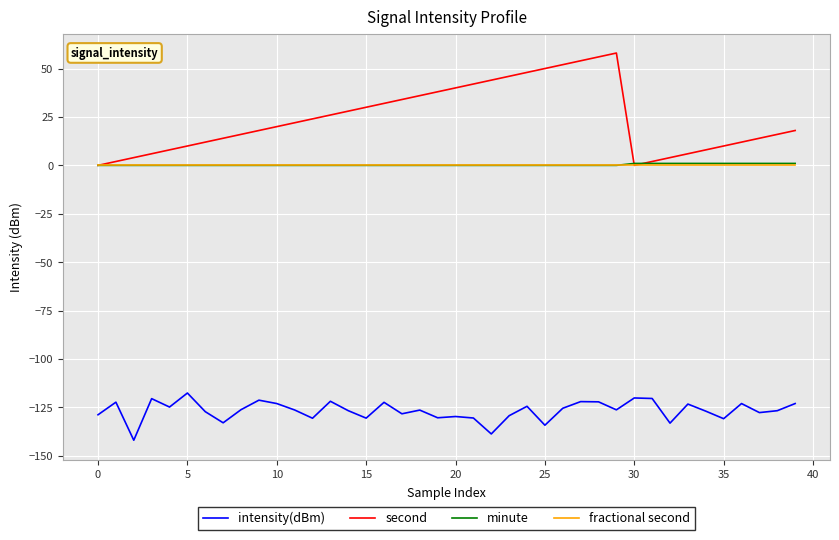

How many lines are shown in the chart?

4